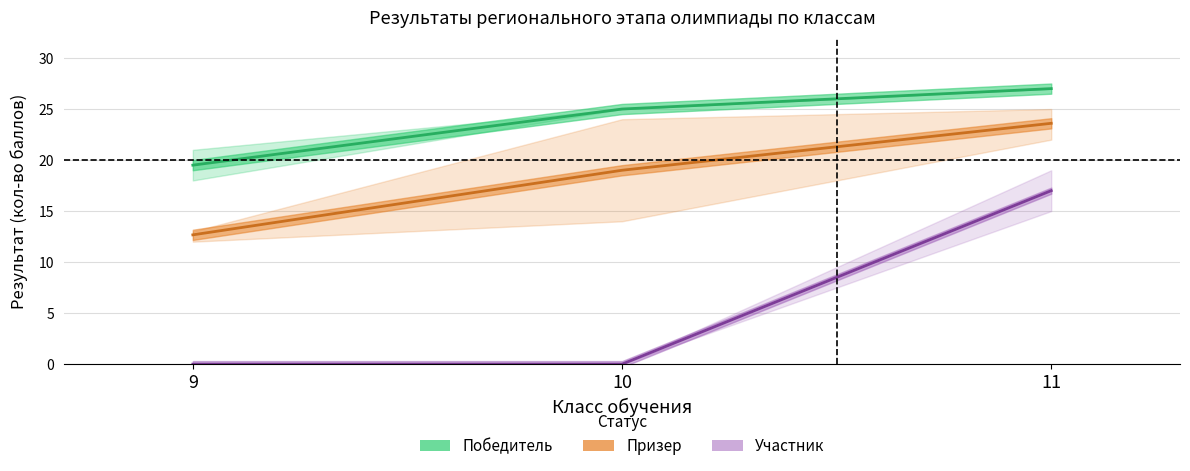

How many data points does each series have?

3